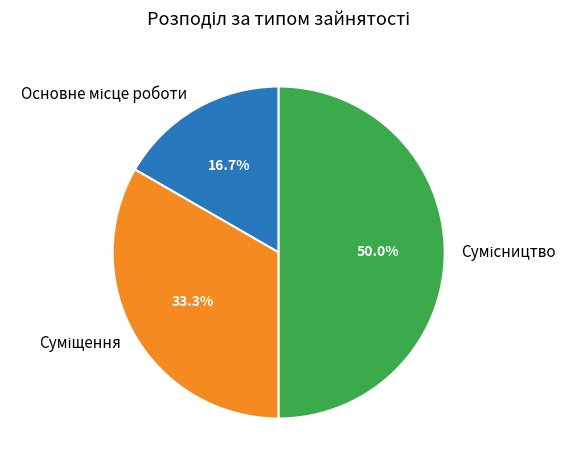

Which slice is the largest?

Сумісництво